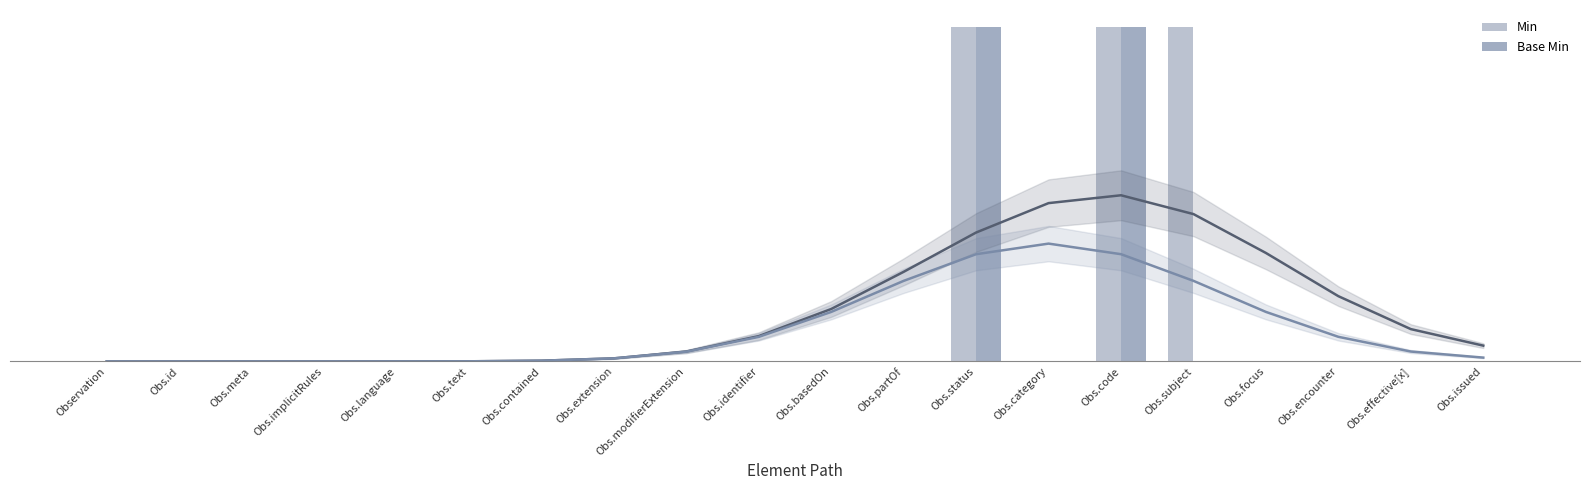

Which has a higher value, Obs.modifierExtension or Observation?

Obs.modifierExtension